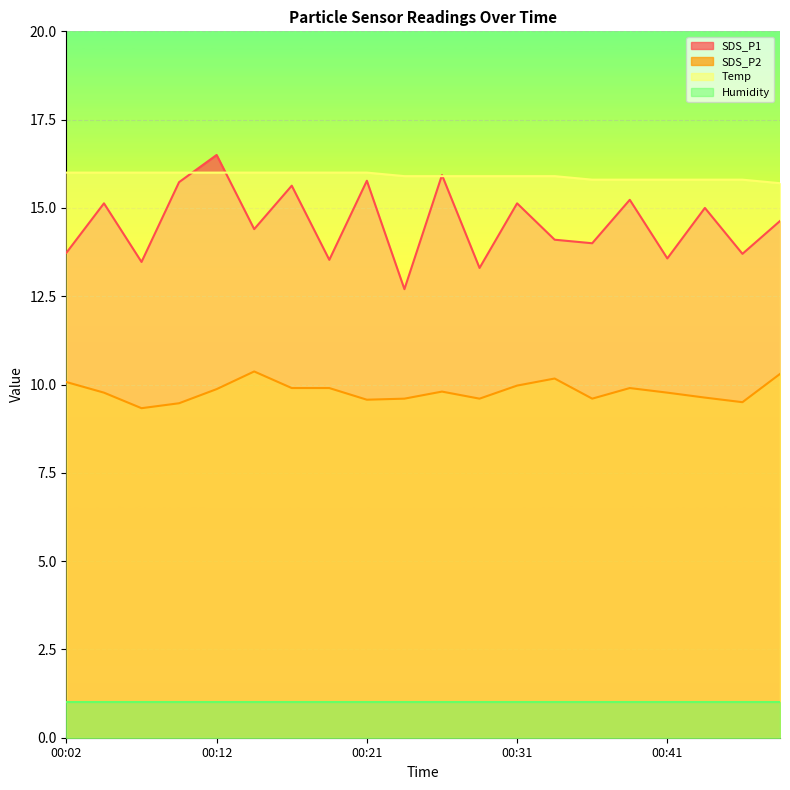

True or false: SDS_P2 and SDS_P1 cross at least once.

False